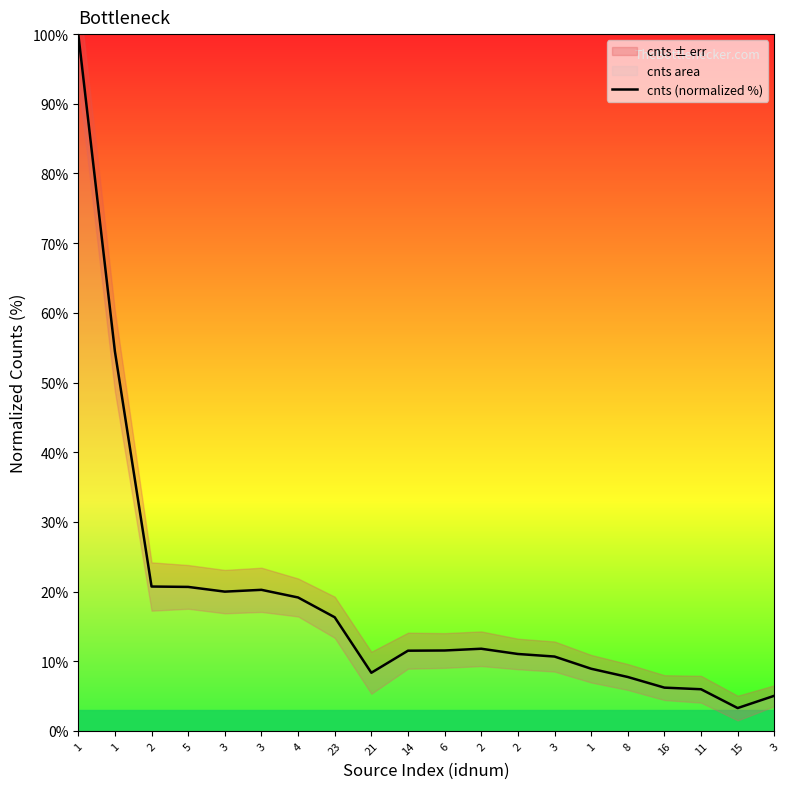

True or false: there are more than 0 points higher than both neighbors.

True